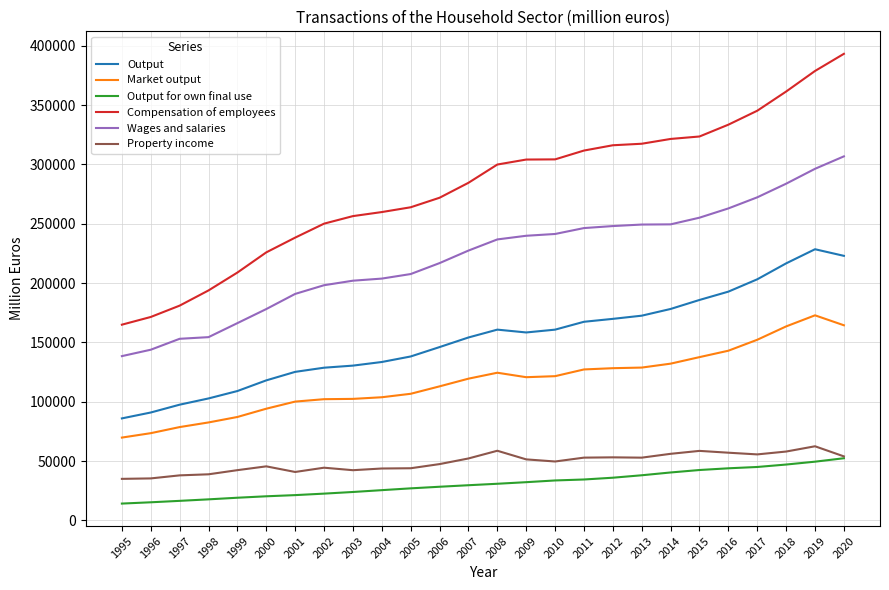

What is the maximum value shown in the chart?

393261